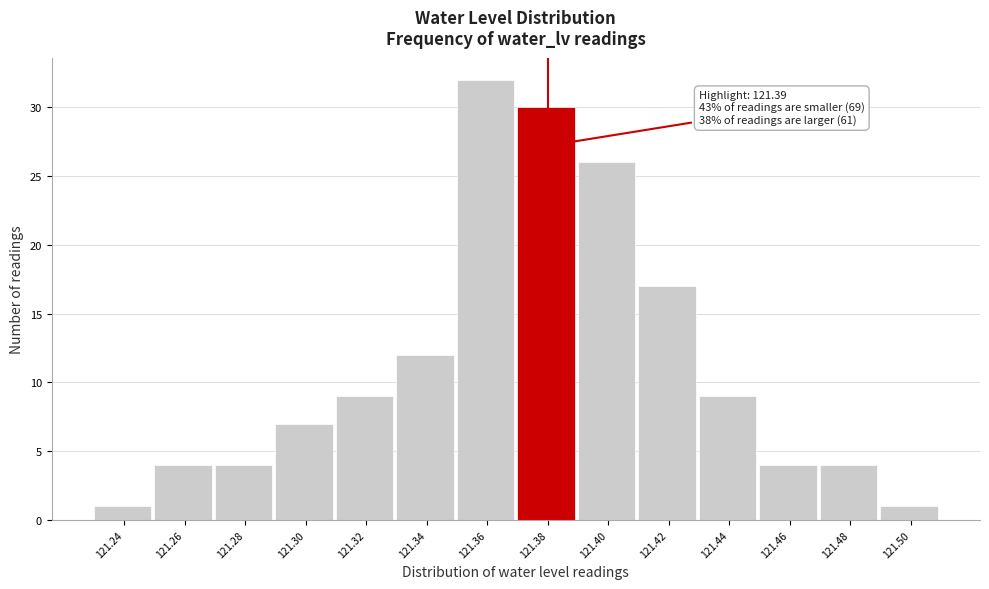

Reading left to right, list all the values displayed in this chart.

1	4	4	7	9	12	32	30	26	17	9	4	4	1